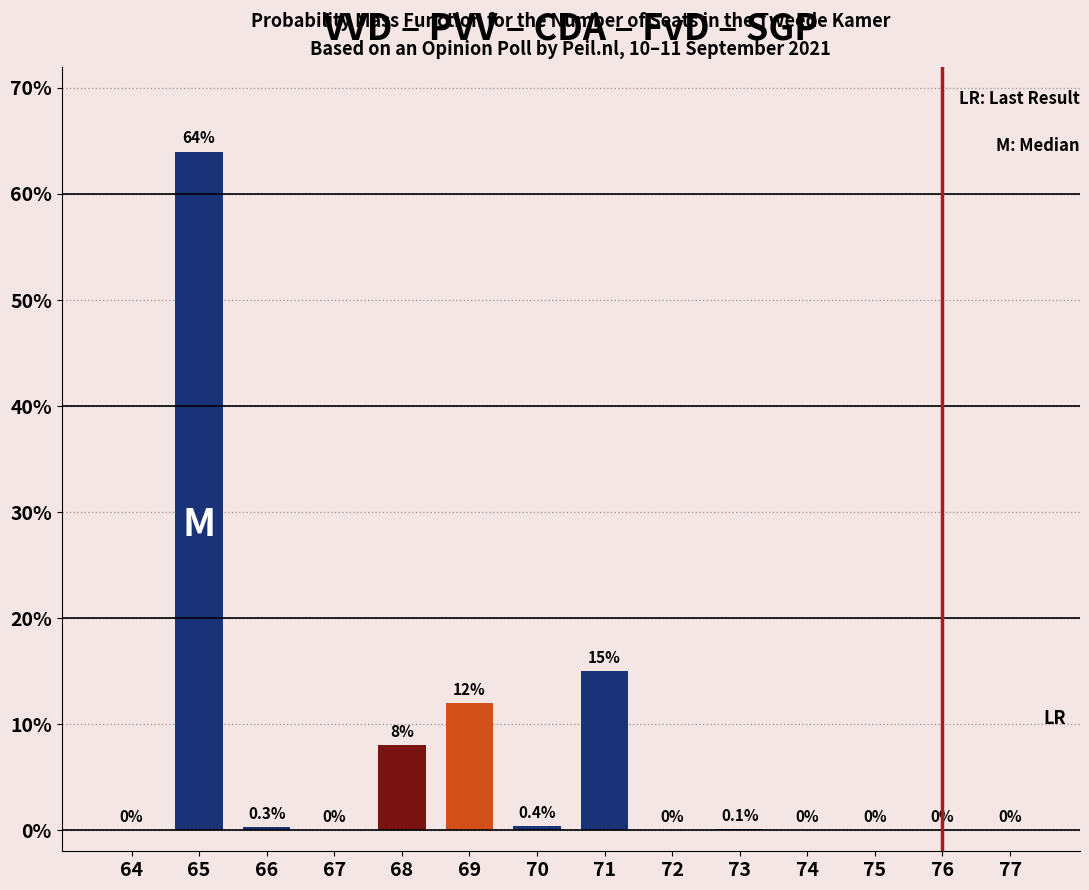

Reading right to left, list all the values displayed in this chart.

77=0.0	76=0.0	75=0.0	74=0.0	73=0.1	72=0.0	71=15.0	70=0.4	69=12.0	68=8.0	67=0.0	66=0.3	65=64.0	64=0.0